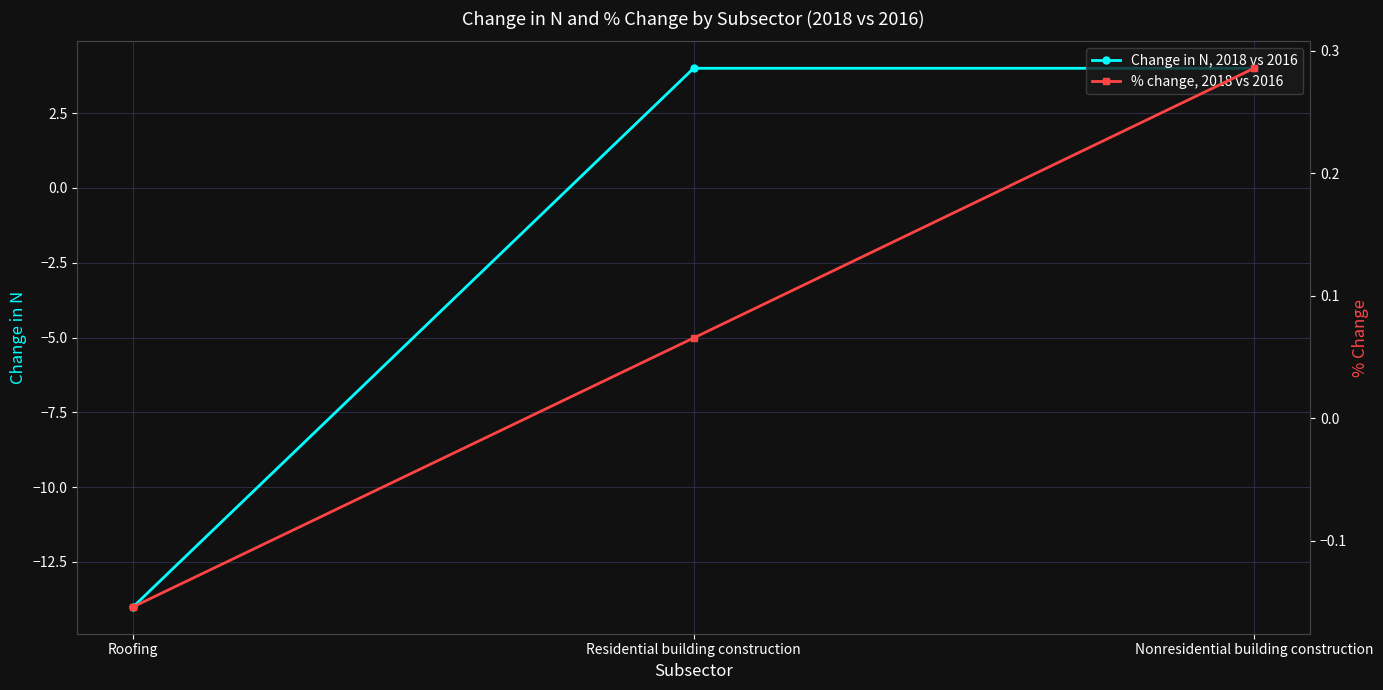

At which category is the sum across all series the highest?

Nonresidential building construction